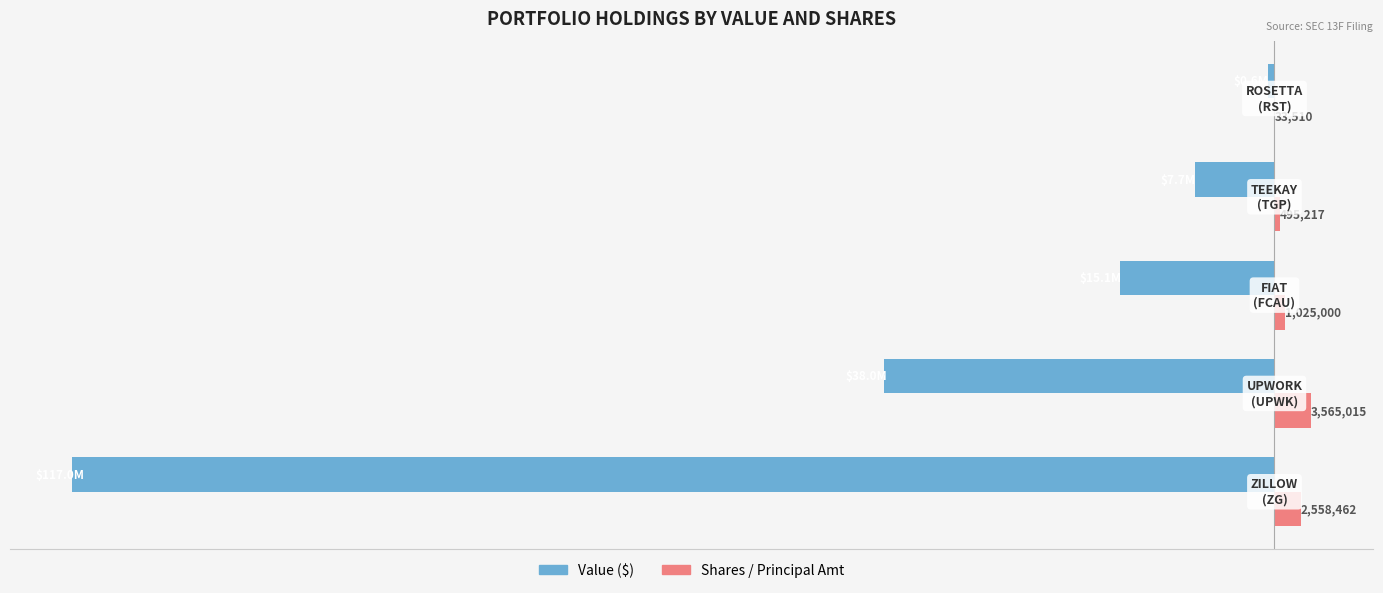

What are all the series names shown in the legend?

Value ($), Shares / Principal Amt